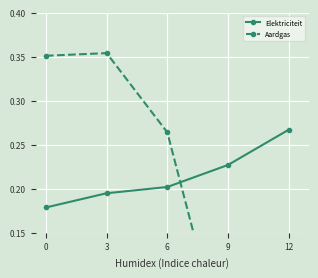

True or false: Aardgas has more than 0 interior local peaks.

True